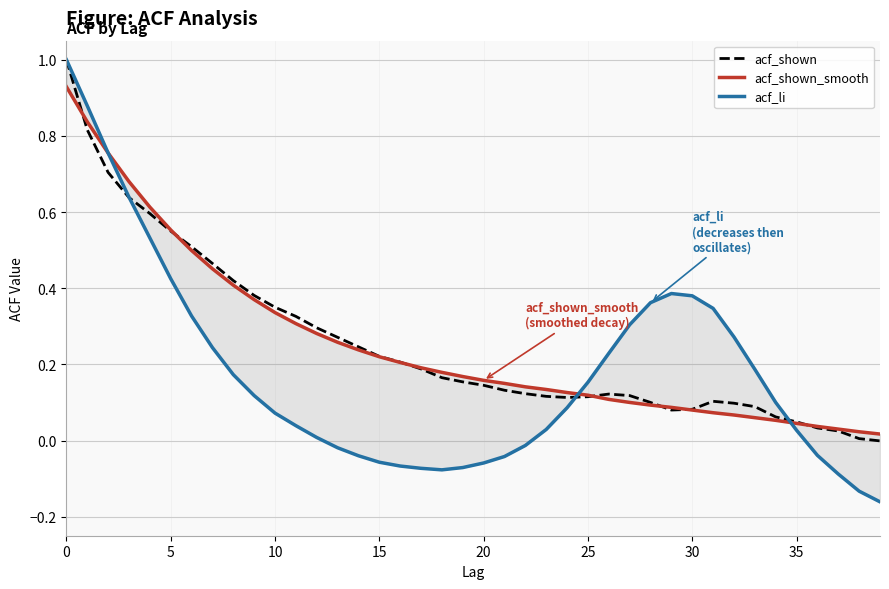

Does the chart have visible grid lines?

Yes